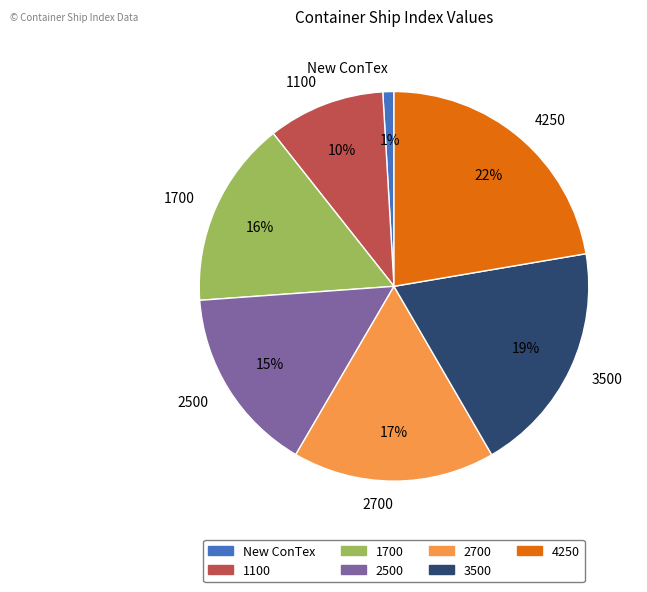

Between 4250 and 3500, which is larger?

4250